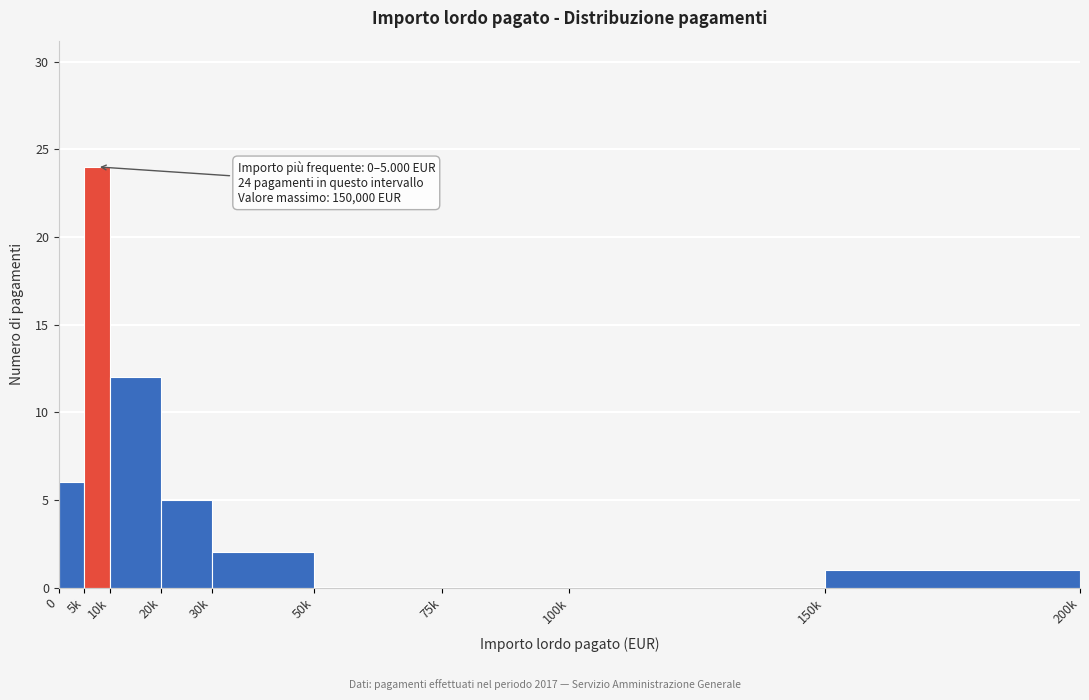

Reading left to right, extract all data points from this chart.

0=6	5k=24	10k=12	20k=5	30k=2	50k=0	75k=0	100k=0	150k=1